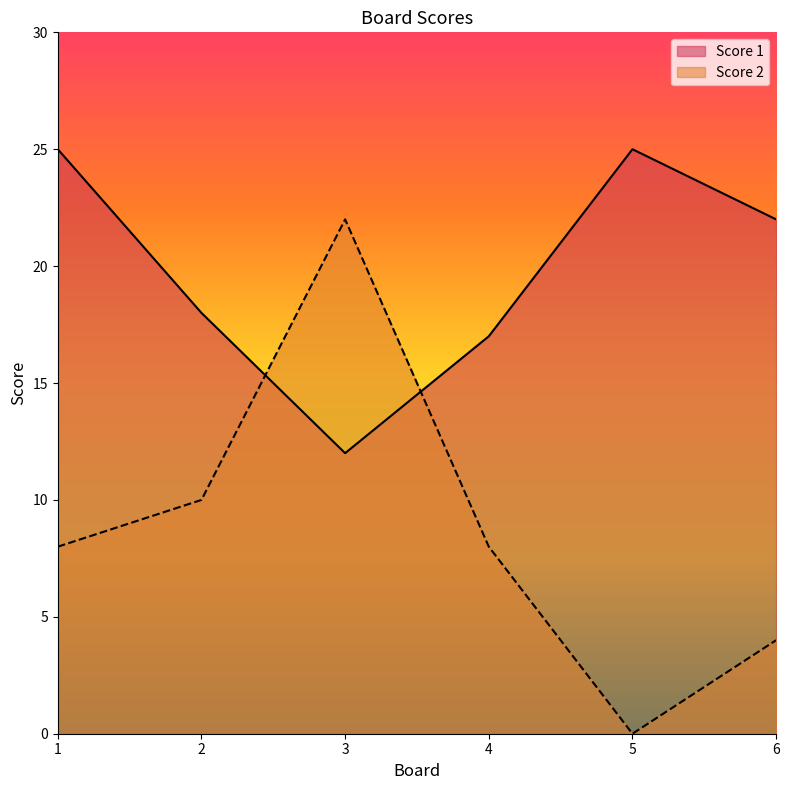

Which series has the widest spread of values?

Score 2